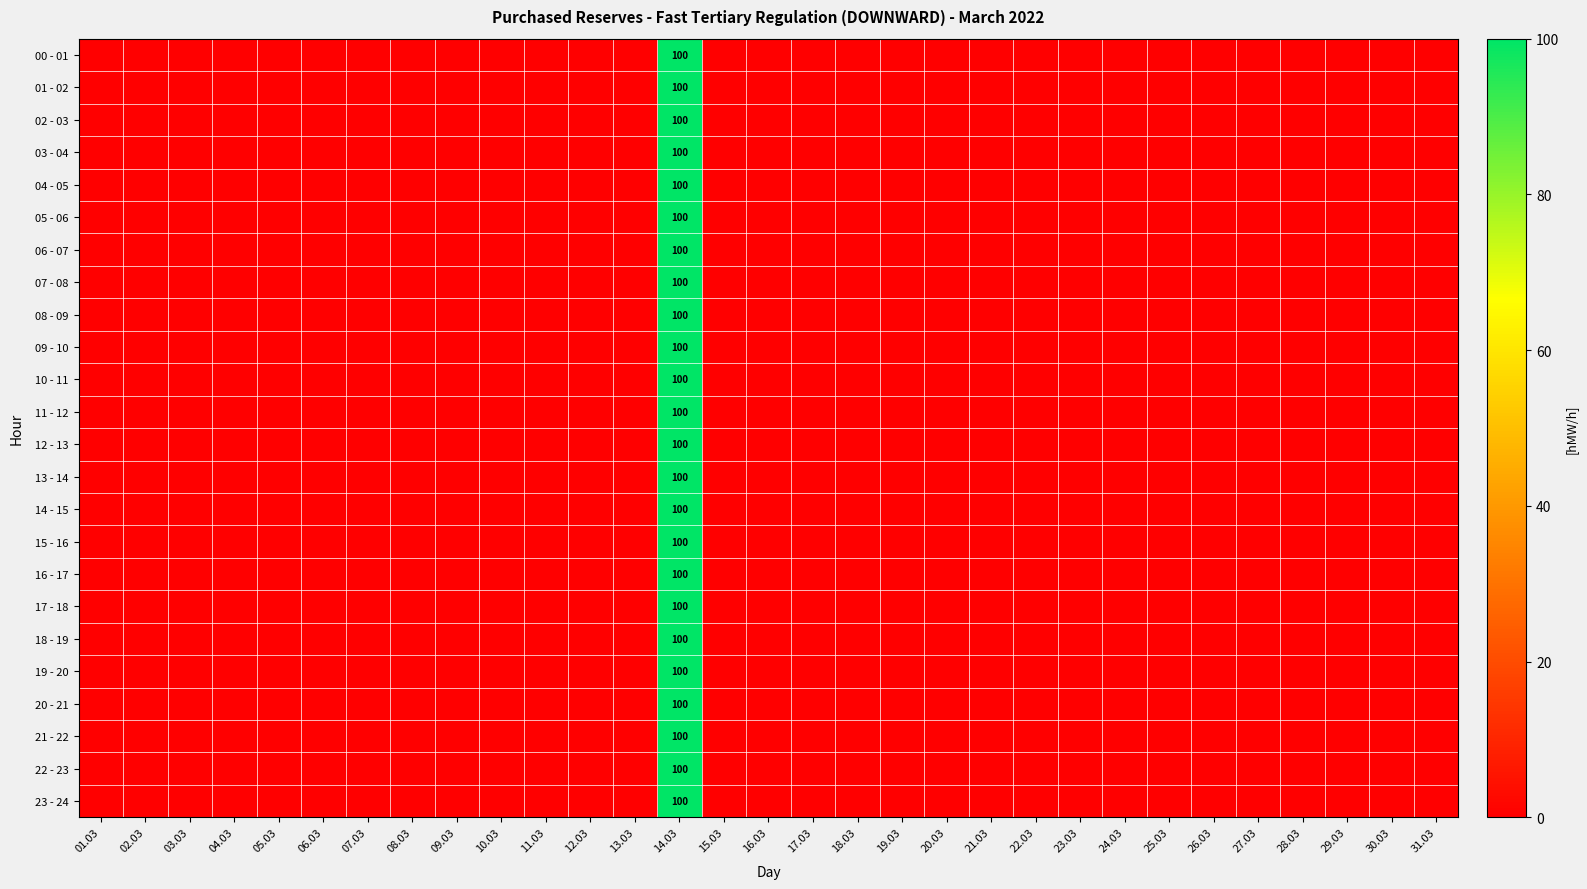

List the labels in order of 04 - 05 value, largest first.

14.03, 01.03, 02.03, 03.03, 04.03, 05.03, 06.03, 07.03, 08.03, 09.03, 10.03, 11.03, 12.03, 13.03, 15.03, 16.03, 17.03, 18.03, 19.03, 20.03, 21.03, 22.03, 23.03, 24.03, 25.03, 26.03, 27.03, 28.03, 29.03, 30.03, 31.03